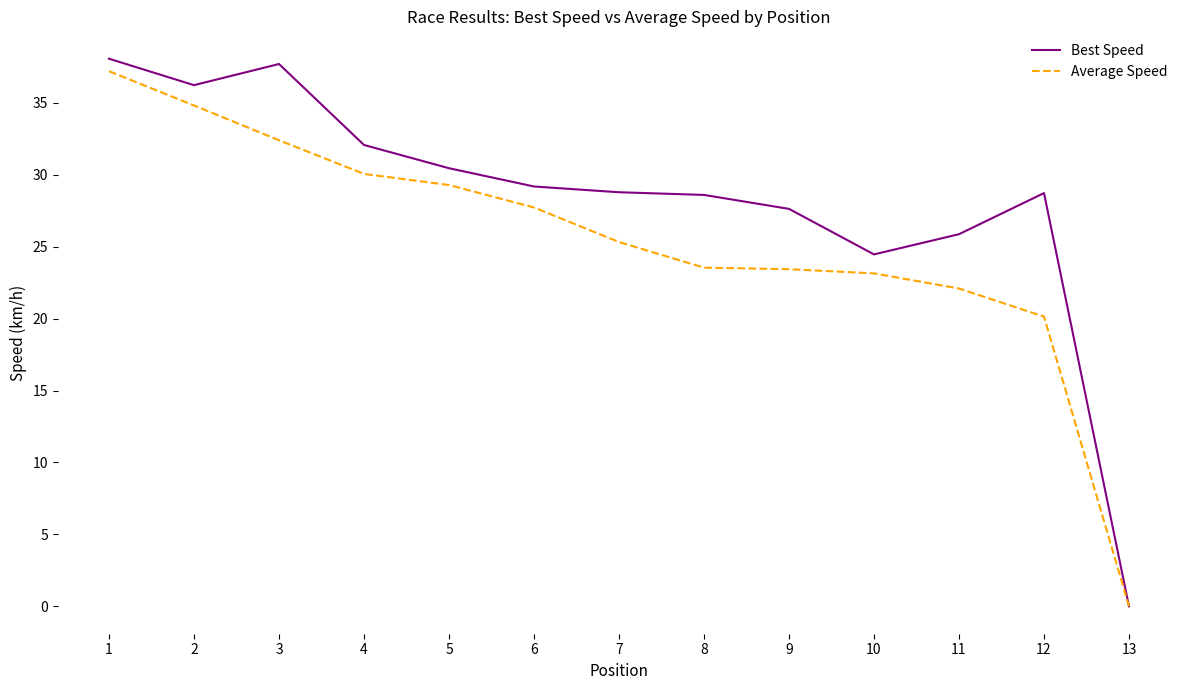

Which category has the lowest value across all series?

13